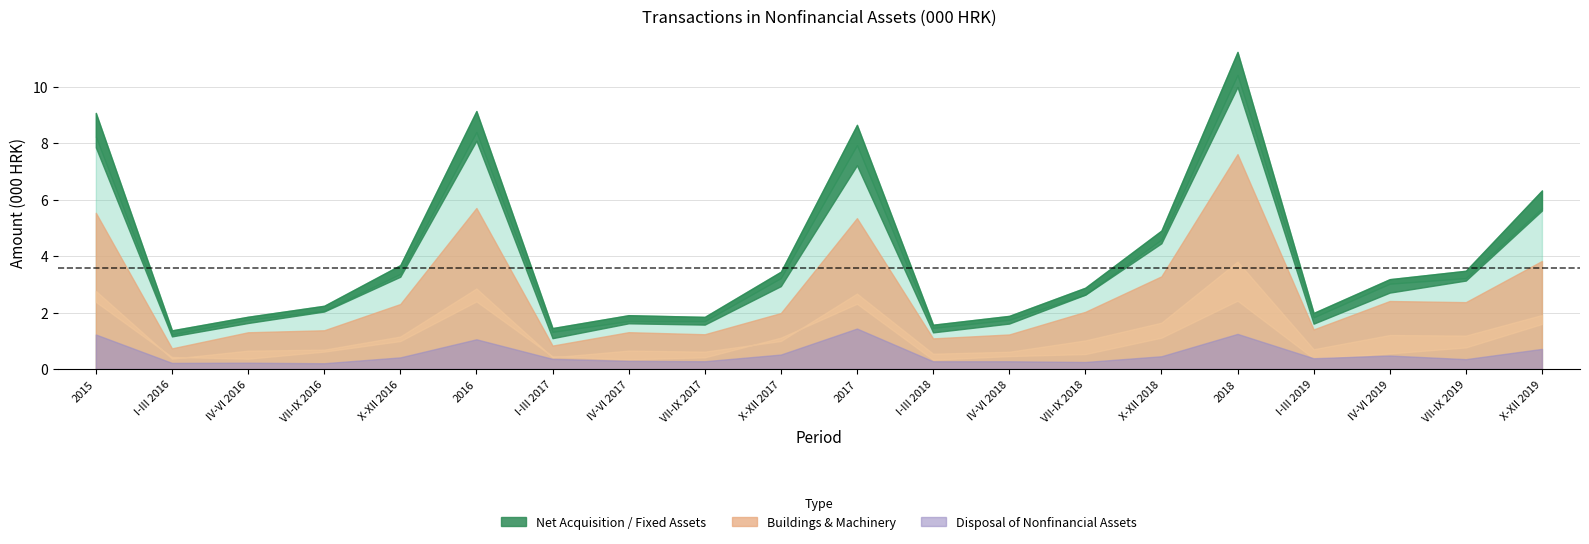

At which category is the sum across all series the highest?

2018